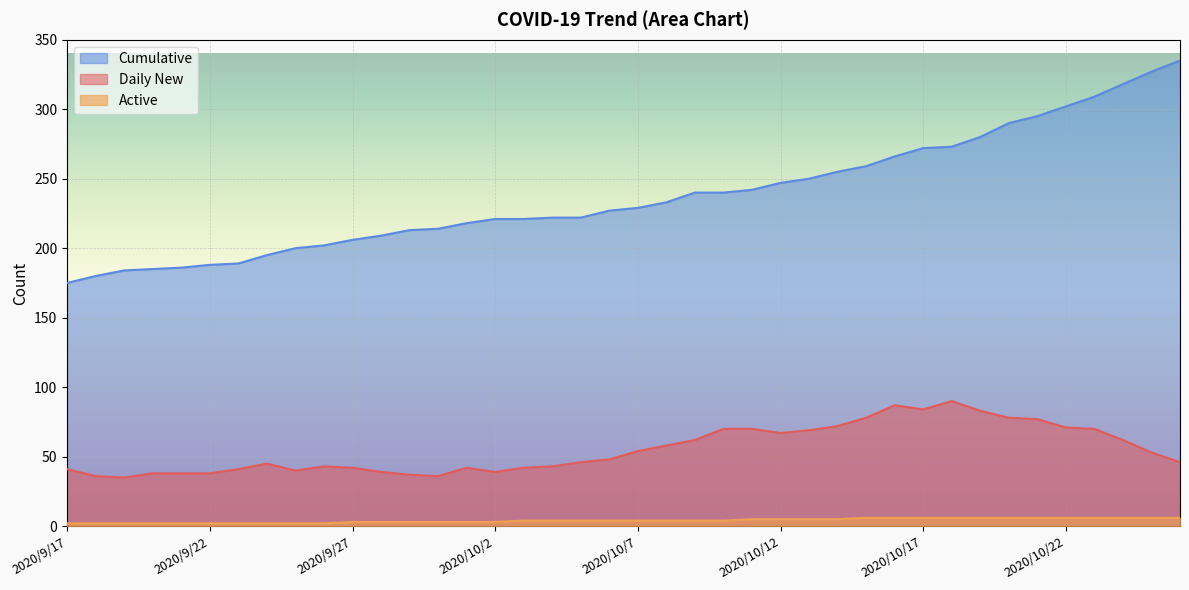

What position from the right is 2020/10/10?

17